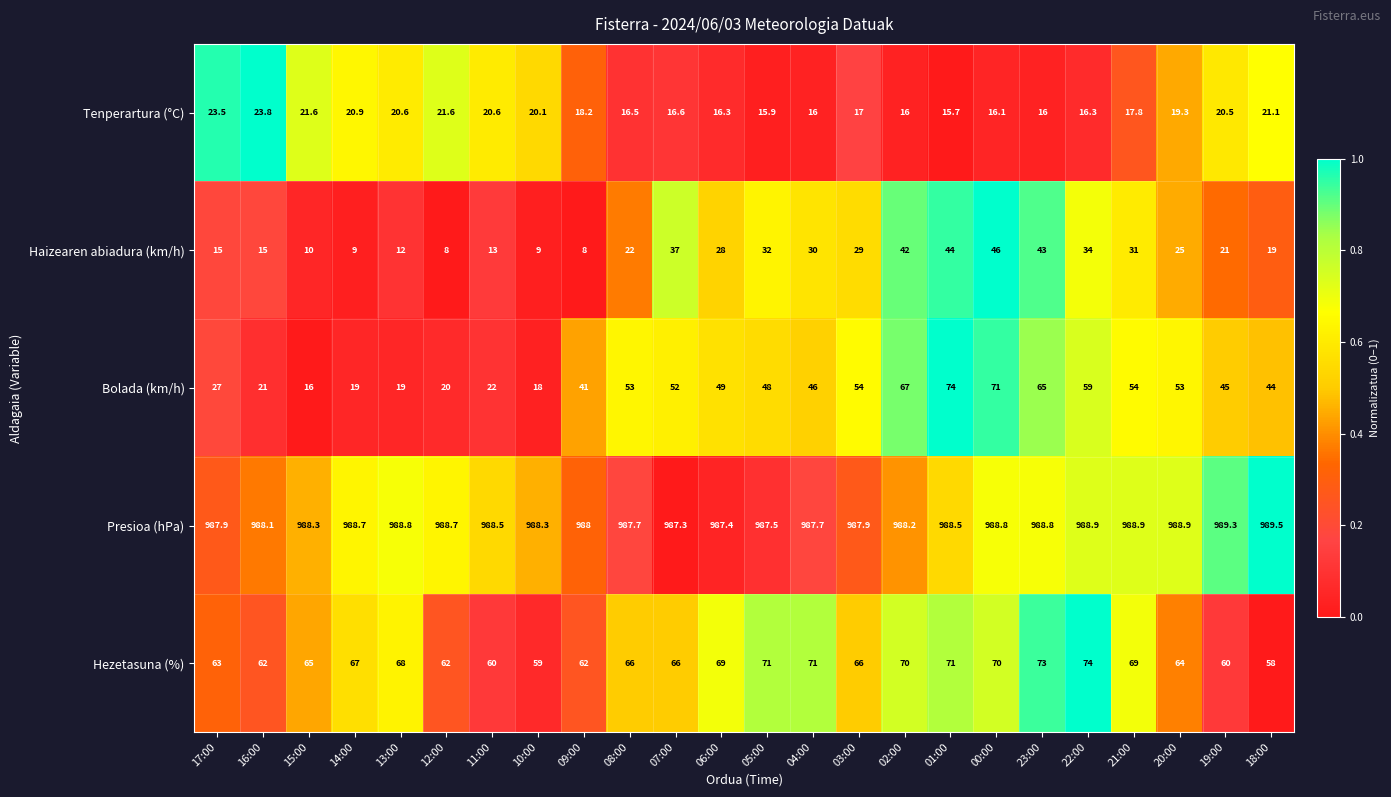

What is the spread (max minus min) of values at 19:00?

968.8